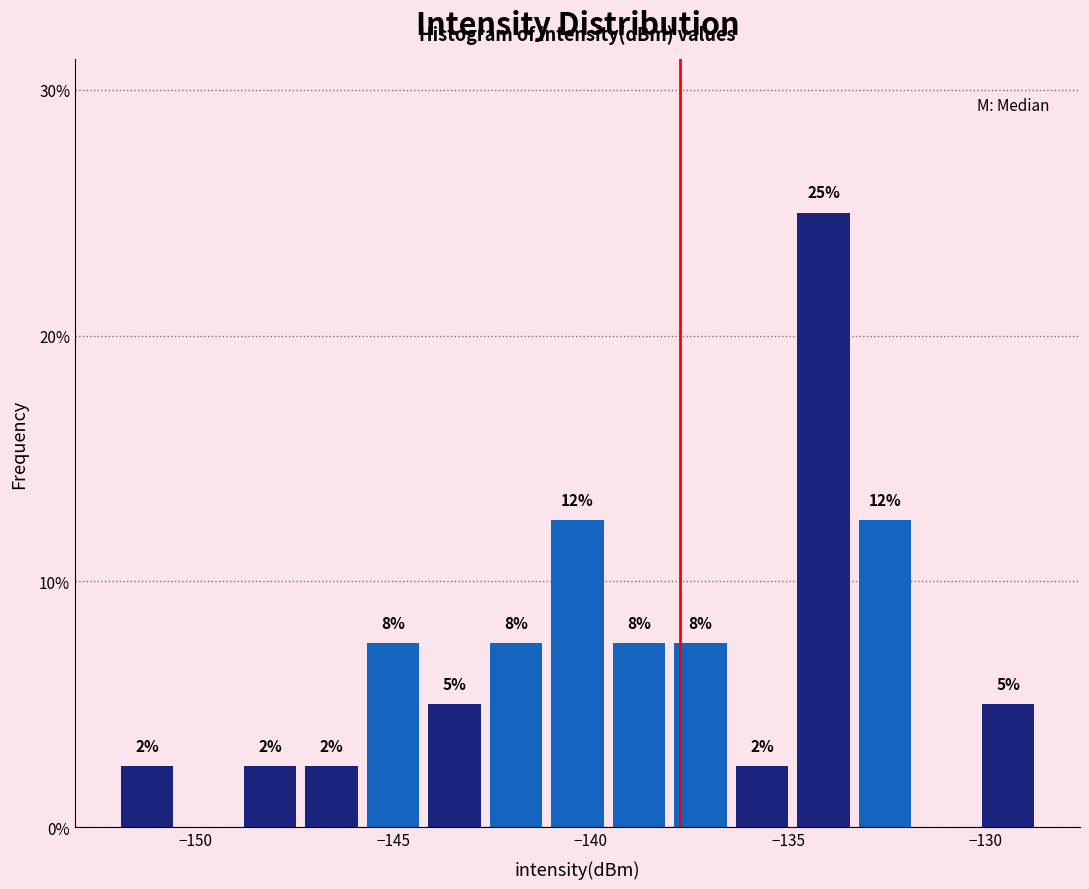

Around what value on the x-axis is the tallest bar? Give the approximate position of its centre, as read against the axis.

-134.0